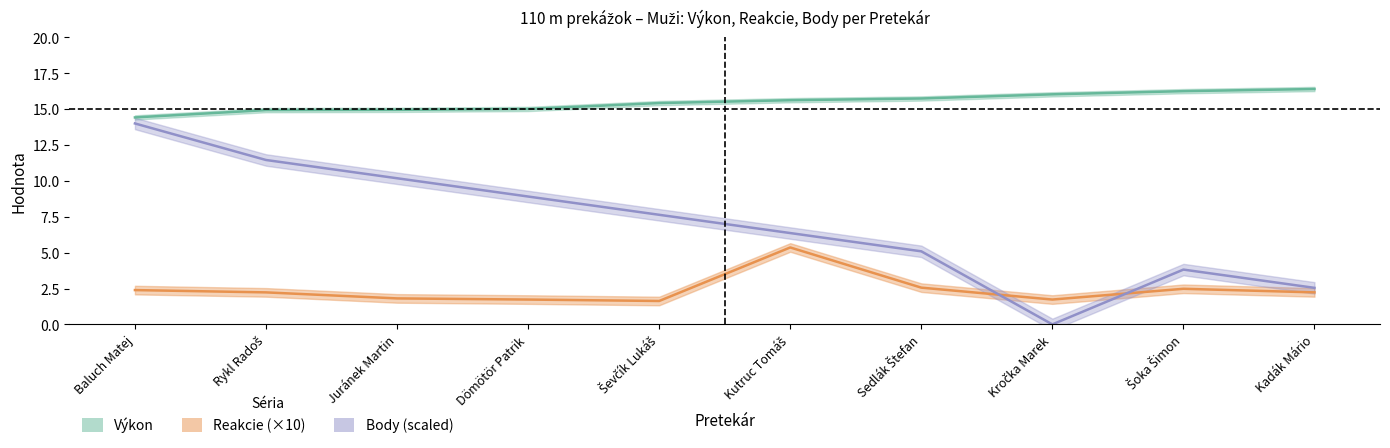

At which category is the sum across all series the highest?

Baluch Matej